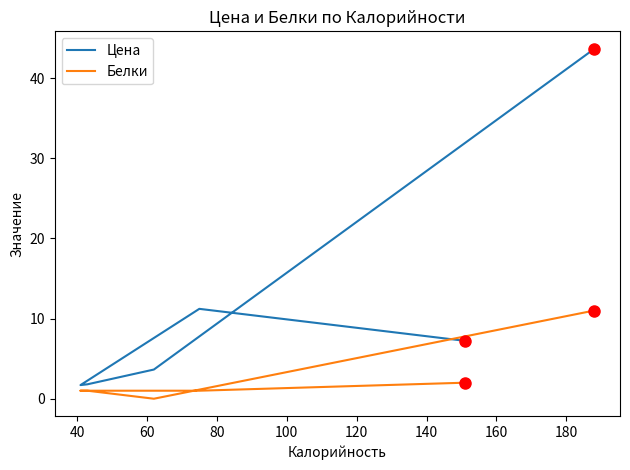

What are all the series names shown in the legend?

Цена, Белки